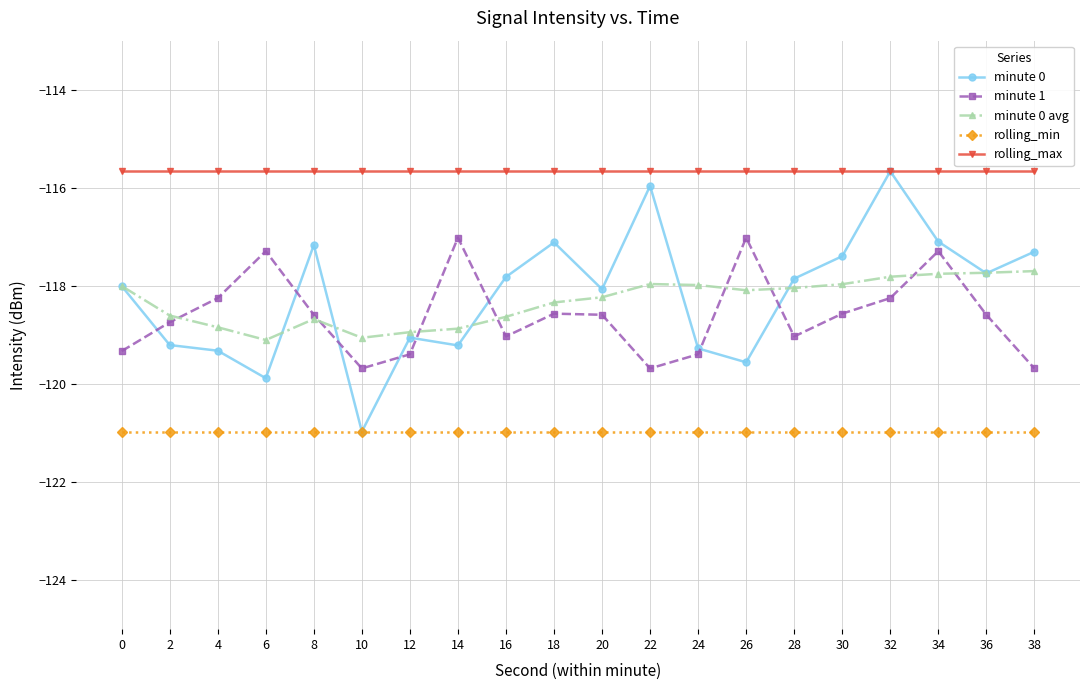

What is the spread (max minus min) of values at 4?

5.3